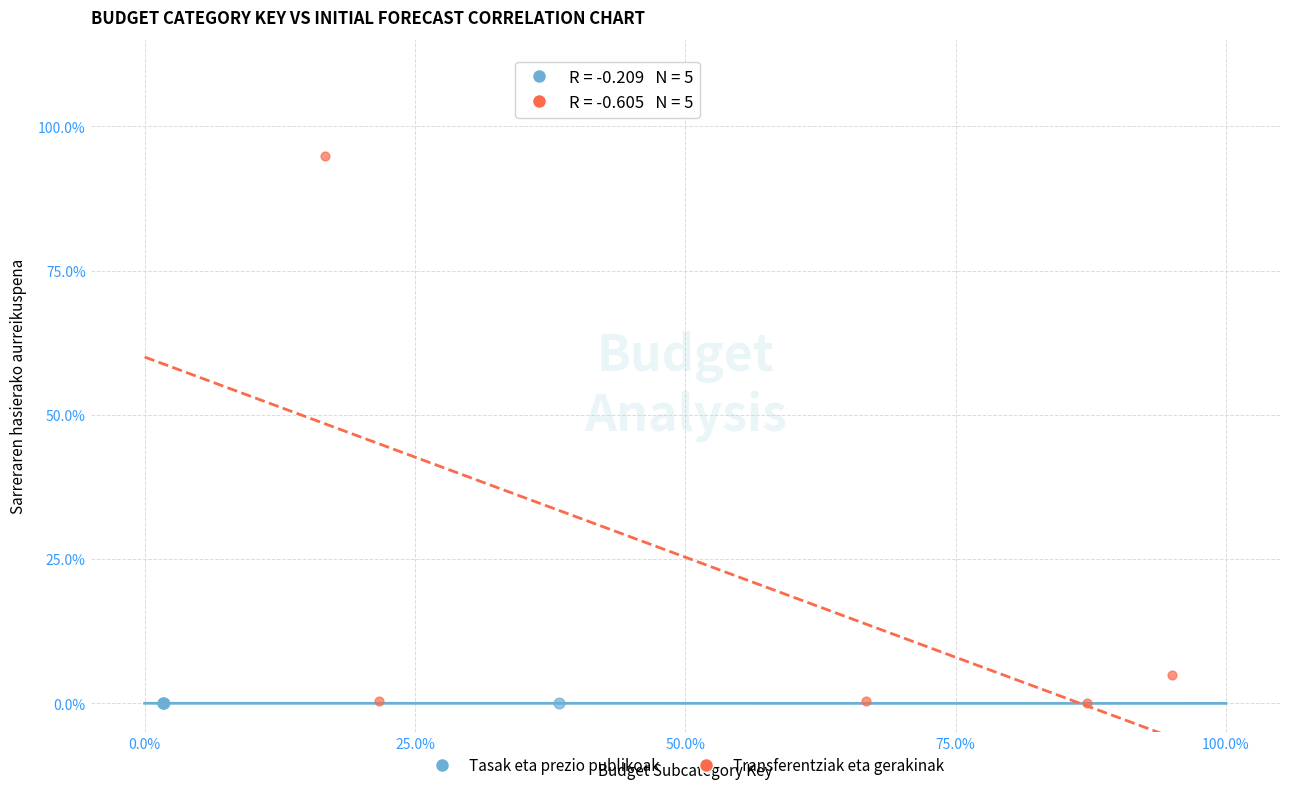

What are all the series names shown in the legend?

Tasak eta prezio publikoak, Transferentziak eta gerakinak